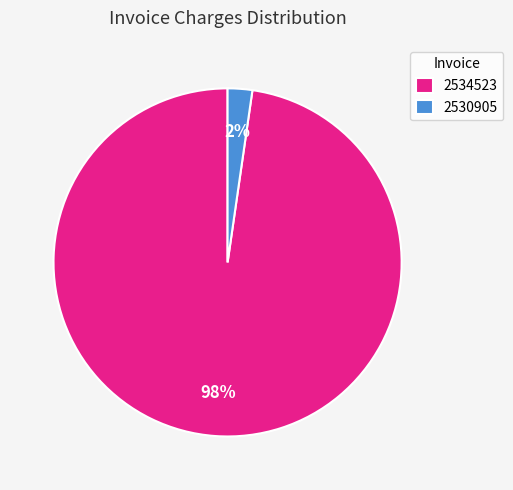

What is the majority slice?

2534523